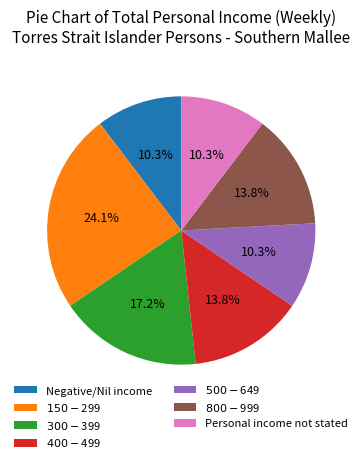

Is it true that $500-$649 is 10% of the pie?

True